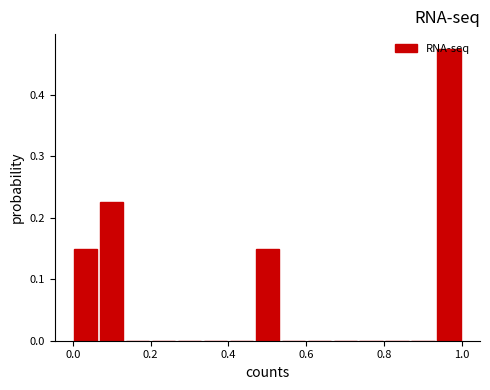

Read against the x-axis, roughly where is the centre of the tallest bar?

0.96